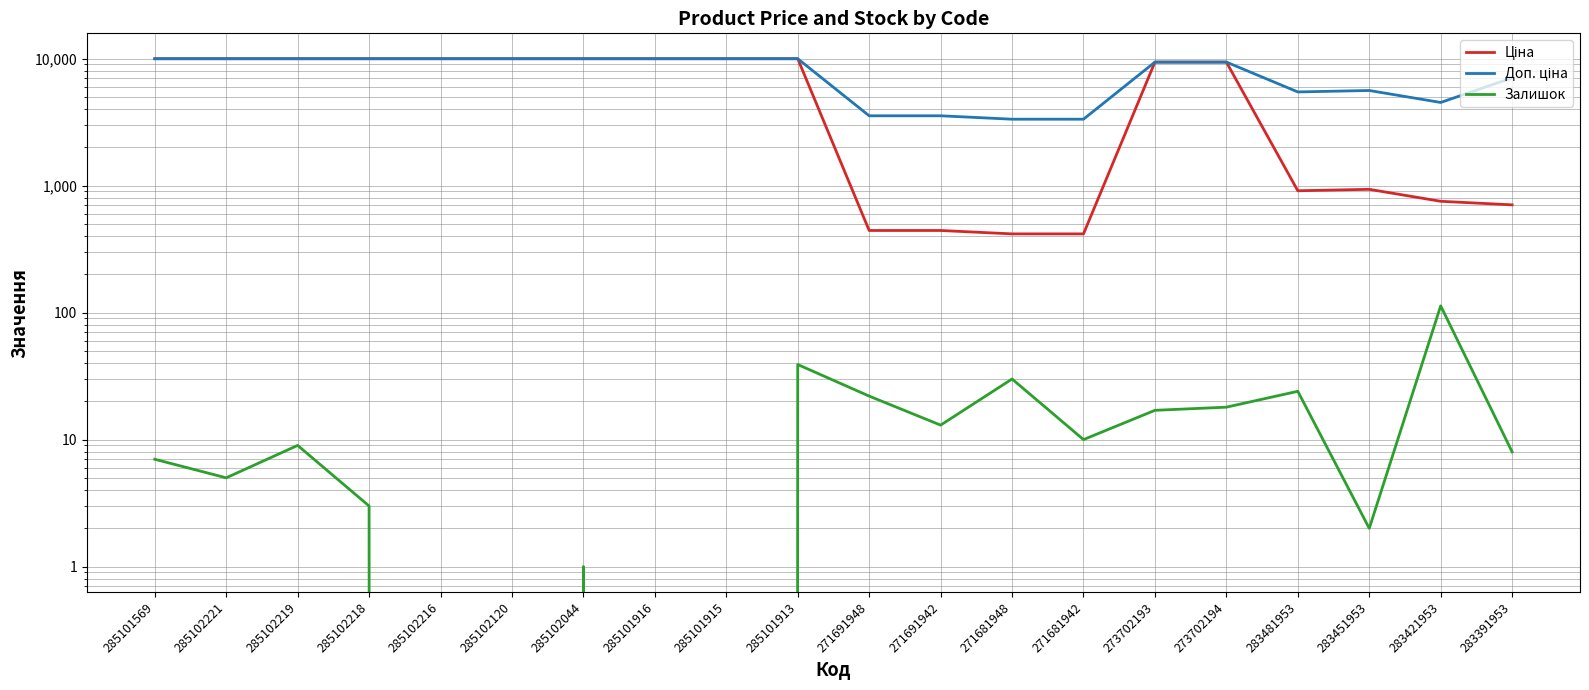

How many distinct data groups are displayed?

3